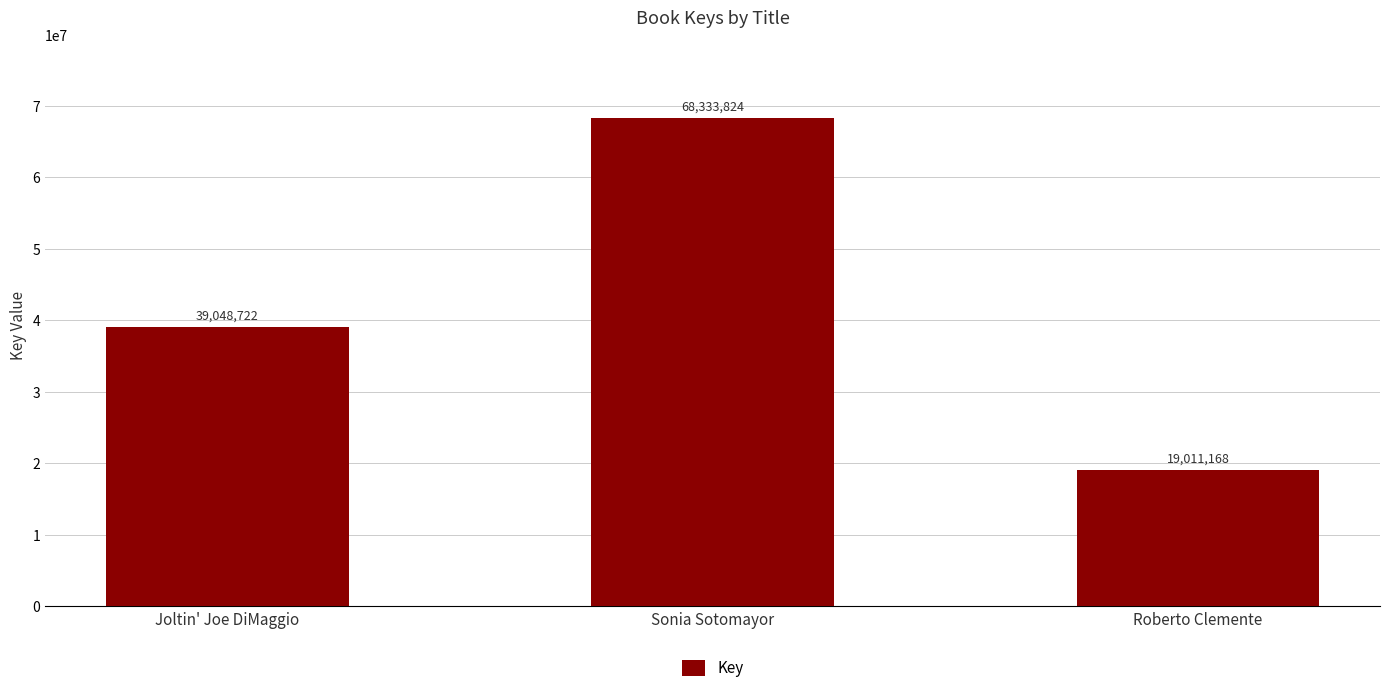

What is the value of the 3rd bar from the left?

19011168